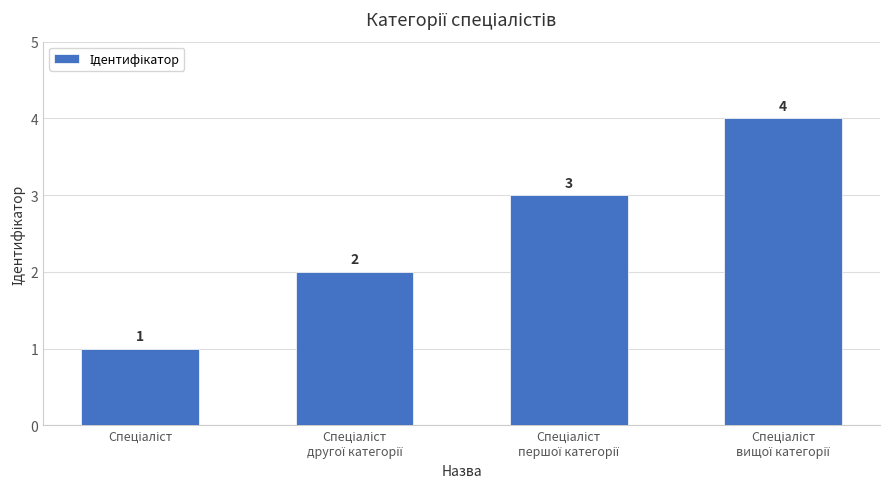

What is the difference between the maximum and minimum values?

3